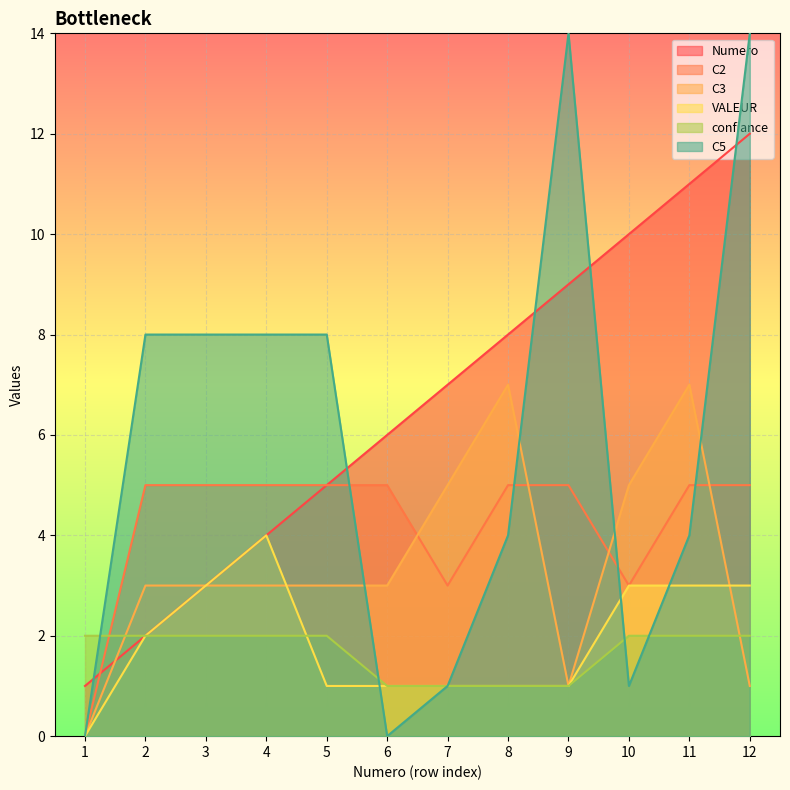

How many categories are shown in the chart?

12